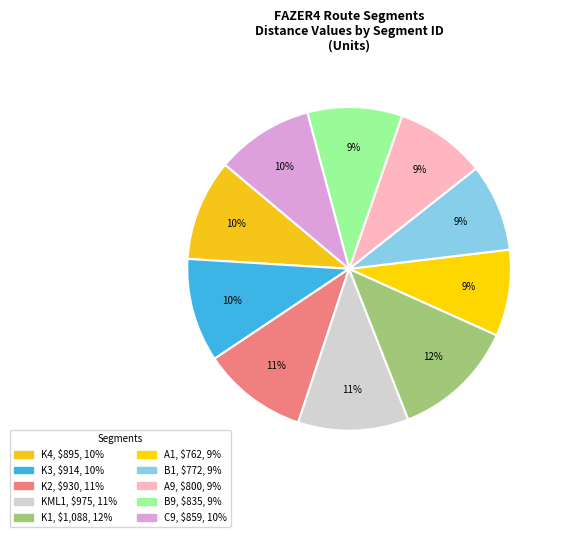

How many segments does this pie chart have?

10